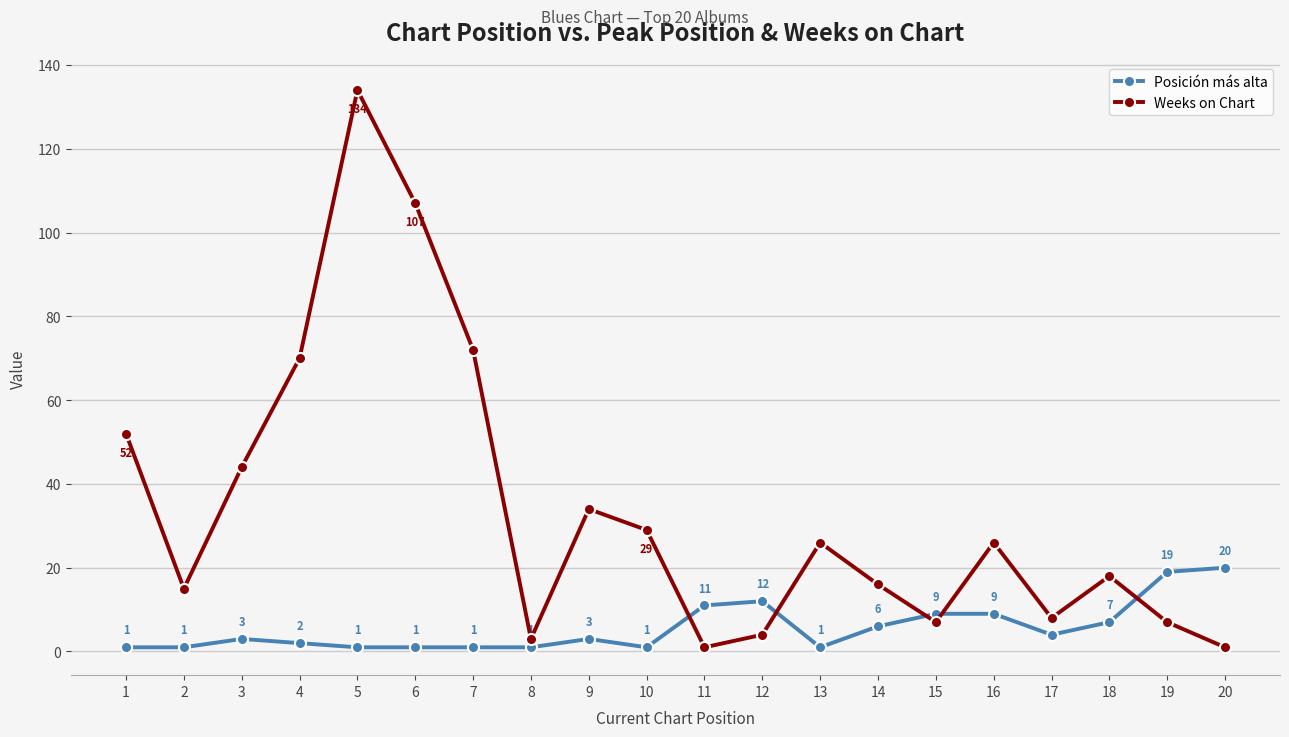

Does the chart have visible grid lines?

Yes